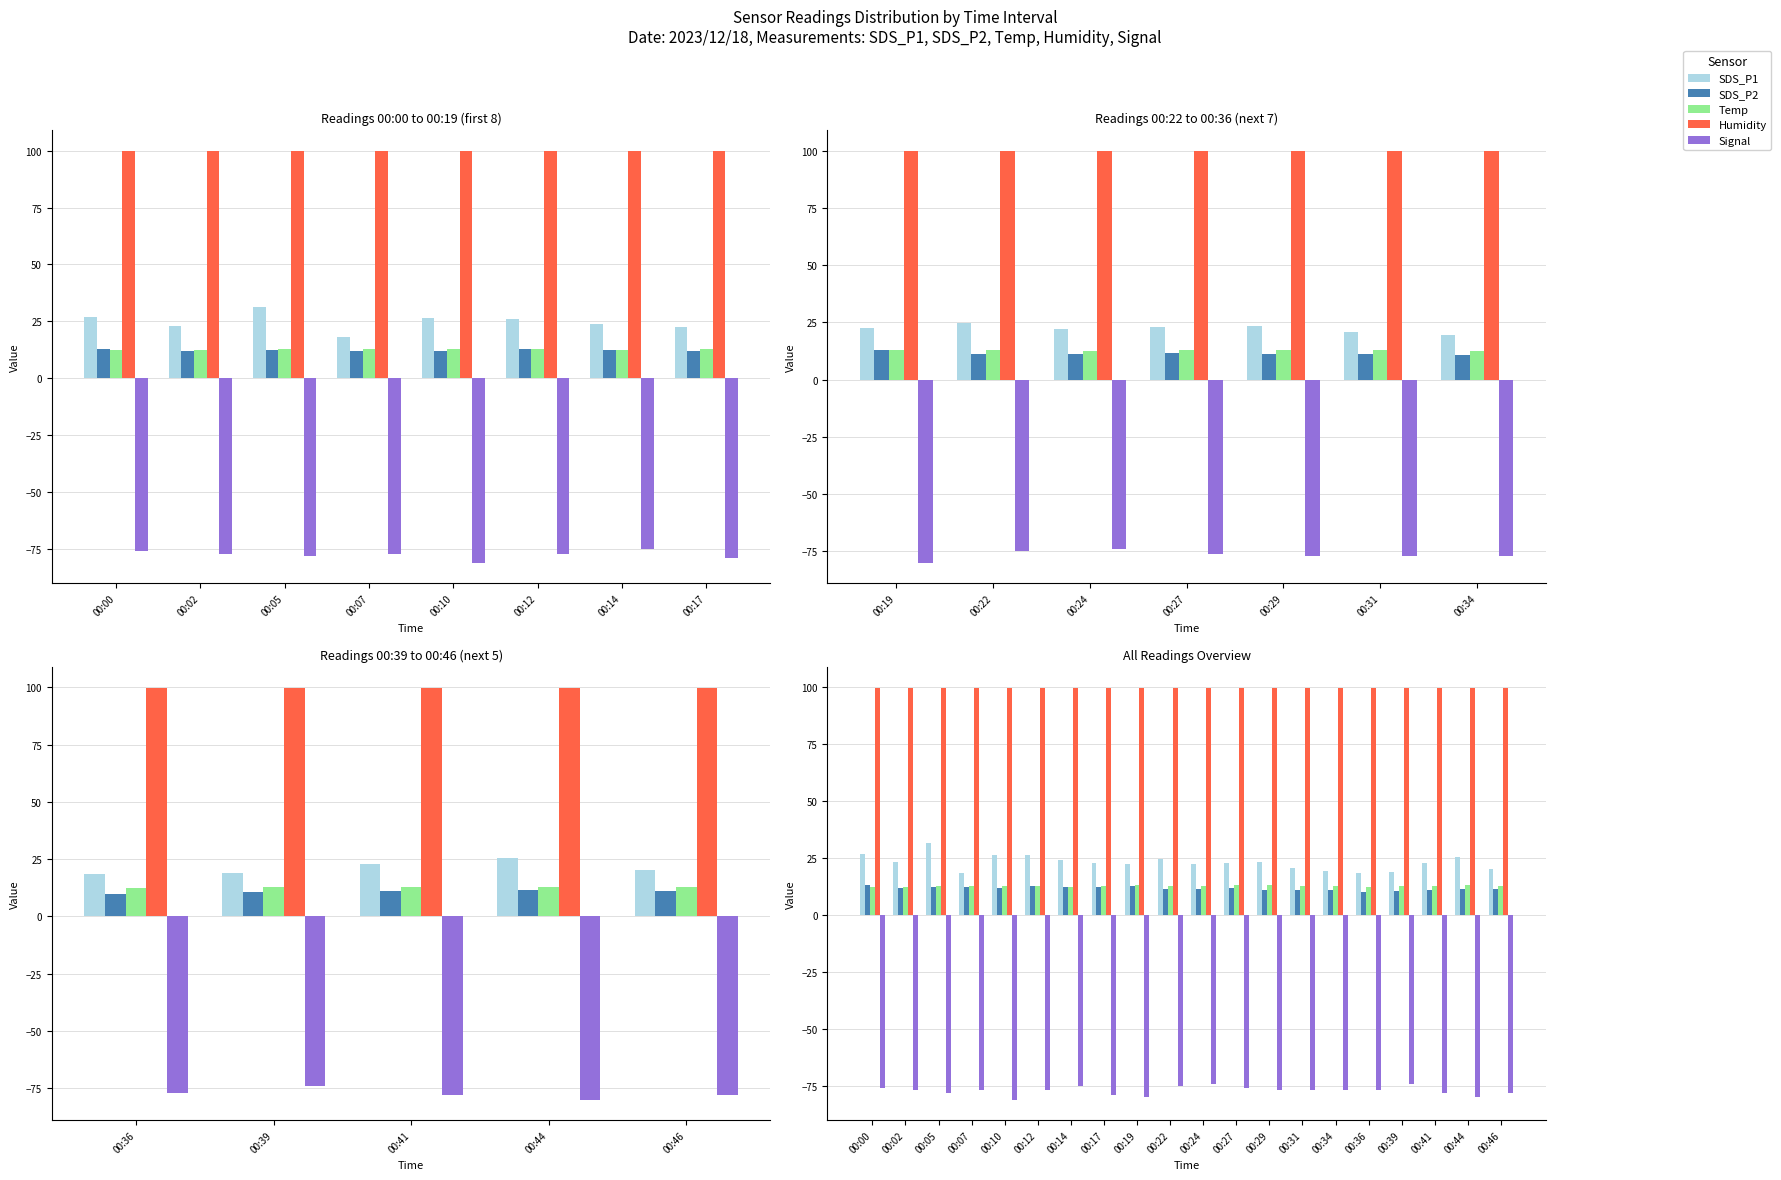

What position from the right is 14?

6